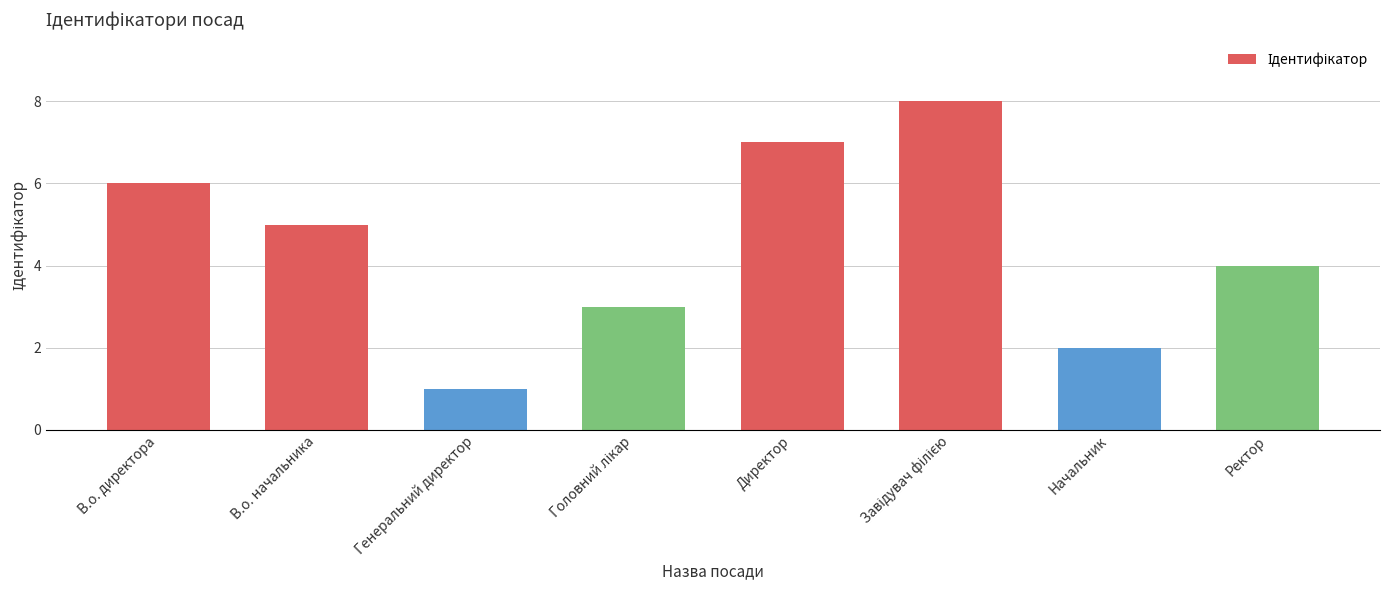

Reading left to right, list all the values displayed in this chart.

6	5	1	3	7	8	2	4